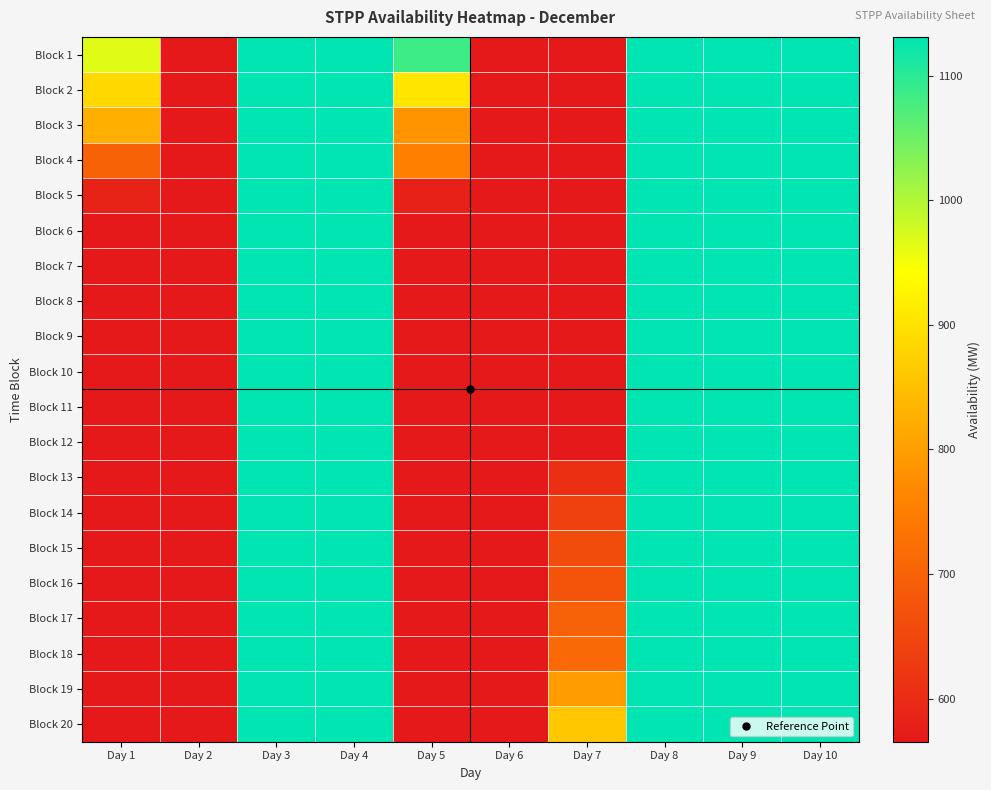

Reading right to left, what are all the values shown in this chart?

Block 1: Day 10=1131.0	Day 9=1131.0	Day 8=1131.0	Day 7=565.5	Day 6=565.5	Day 5=1085.5	Day 4=1131.0	Day 3=1131.0	Day 2=565.5	Day 1=965.5
Block 2: Day 10=1131.0	Day 9=1131.0	Day 8=1131.0	Day 7=565.5	Day 6=565.5	Day 5=905.5	Day 4=1131.0	Day 3=1131.0	Day 2=565.5	Day 1=885.5
Block 3: Day 10=1131.0	Day 9=1131.0	Day 8=1131.0	Day 7=565.5	Day 6=565.5	Day 5=785.5	Day 4=1131.0	Day 3=1131.0	Day 2=565.5	Day 1=825.5
Block 4: Day 10=1131.0	Day 9=1131.0	Day 8=1131.0	Day 7=565.5	Day 6=565.5	Day 5=755.5	Day 4=1131.0	Day 3=1131.0	Day 2=565.5	Day 1=700.5
Block 5: Day 10=1131.0	Day 9=1131.0	Day 8=1131.0	Day 7=565.5	Day 6=565.5	Day 5=580.0	Day 4=1131.0	Day 3=1131.0	Day 2=565.5	Day 1=583.5
Block 6: Day 10=1131.0	Day 9=1131.0	Day 8=1131.0	Day 7=565.5	Day 6=565.5	Day 5=565.5	Day 4=1131.0	Day 3=1131.0	Day 2=565.5	Day 1=565.5
Block 7: Day 10=1131.0	Day 9=1131.0	Day 8=1131.0	Day 7=565.5	Day 6=565.5	Day 5=565.5	Day 4=1131.0	Day 3=1131.0	Day 2=565.5	Day 1=565.5
Block 8: Day 10=1131.0	Day 9=1131.0	Day 8=1131.0	Day 7=565.5	Day 6=565.5	Day 5=565.5	Day 4=1131.0	Day 3=1131.0	Day 2=565.5	Day 1=565.5
Block 9: Day 10=1131.0	Day 9=1131.0	Day 8=1131.0	Day 7=565.5	Day 6=565.5	Day 5=565.5	Day 4=1131.0	Day 3=1131.0	Day 2=565.5	Day 1=565.5
Block 10: Day 10=1131.0	Day 9=1131.0	Day 8=1131.0	Day 7=565.5	Day 6=565.5	Day 5=565.5	Day 4=1131.0	Day 3=1131.0	Day 2=565.5	Day 1=565.5
Block 11: Day 10=1131.0	Day 9=1131.0	Day 8=1131.0	Day 7=565.5	Day 6=565.5	Day 5=565.5	Day 4=1131.0	Day 3=1131.0	Day 2=565.5	Day 1=565.5
Block 12: Day 10=1131.0	Day 9=1131.0	Day 8=1131.0	Day 7=565.5	Day 6=565.5	Day 5=565.5	Day 4=1131.0	Day 3=1131.0	Day 2=565.5	Day 1=565.5
Block 13: Day 10=1131.0	Day 9=1131.0	Day 8=1131.0	Day 7=607.0	Day 6=565.5	Day 5=565.5	Day 4=1131.0	Day 3=1131.0	Day 2=565.5	Day 1=565.5
Block 14: Day 10=1131.0	Day 9=1131.0	Day 8=1131.0	Day 7=638.5	Day 6=565.5	Day 5=565.5	Day 4=1131.0	Day 3=1131.0	Day 2=565.5	Day 1=565.5
Block 15: Day 10=1131.0	Day 9=1131.0	Day 8=1131.0	Day 7=659.5	Day 6=565.5	Day 5=565.5	Day 4=1131.0	Day 3=1131.0	Day 2=565.5	Day 1=565.5
Block 16: Day 10=1131.0	Day 9=1131.0	Day 8=1131.0	Day 7=675.5	Day 6=565.5	Day 5=565.5	Day 4=1131.0	Day 3=1131.0	Day 2=565.5	Day 1=565.5
Block 17: Day 10=1131.0	Day 9=1131.0	Day 8=1131.0	Day 7=699.5	Day 6=565.5	Day 5=565.5	Day 4=1131.0	Day 3=1131.0	Day 2=565.5	Day 1=565.5
Block 18: Day 10=1131.0	Day 9=1131.0	Day 8=1131.0	Day 7=714.5	Day 6=565.5	Day 5=565.5	Day 4=1131.0	Day 3=1131.0	Day 2=565.5	Day 1=565.5
Block 19: Day 10=1131.0	Day 9=1131.0	Day 8=1131.0	Day 7=797.0	Day 6=565.5	Day 5=565.5	Day 4=1131.0	Day 3=1131.0	Day 2=565.5	Day 1=565.5
Block 20: Day 10=1131.0	Day 9=1131.0	Day 8=1131.0	Day 7=861.5	Day 6=565.5	Day 5=565.5	Day 4=1131.0	Day 3=1131.0	Day 2=565.5	Day 1=565.5